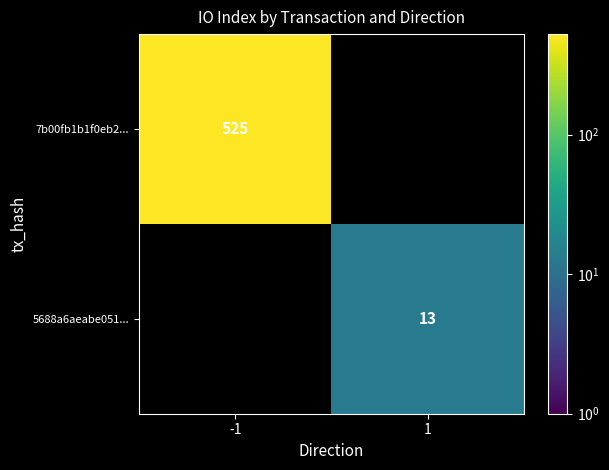

True or false: 7b00fb1b1f0eb2... has a value of 525 at -1.

True